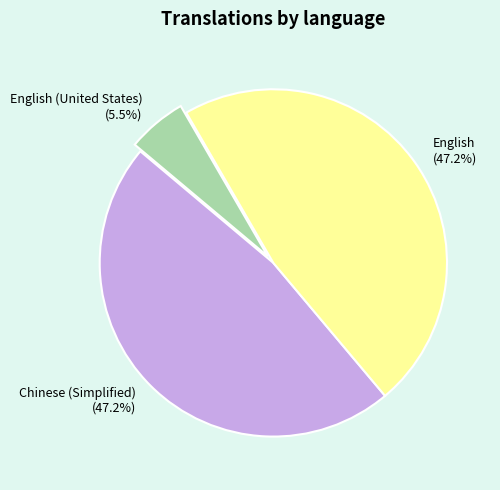

True or false: Chinese (Simplified) accounts for 47% of the total.

True